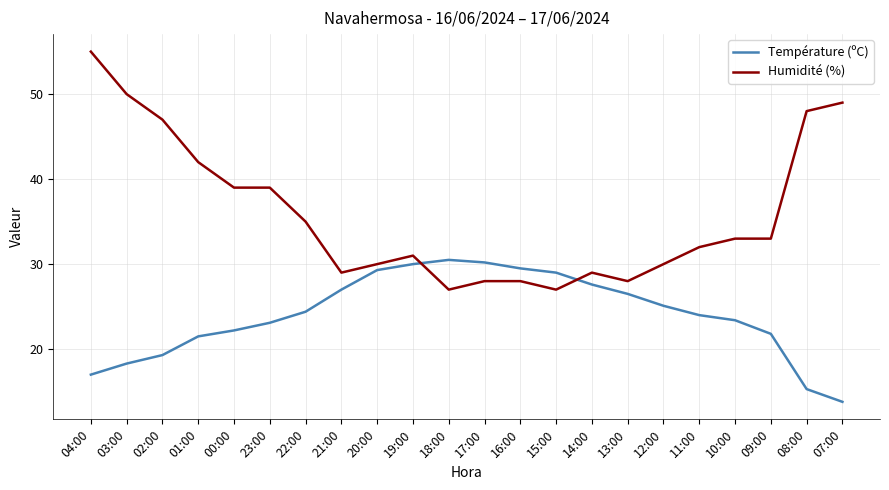

Which series has the widest spread of values?

Humidité (%)